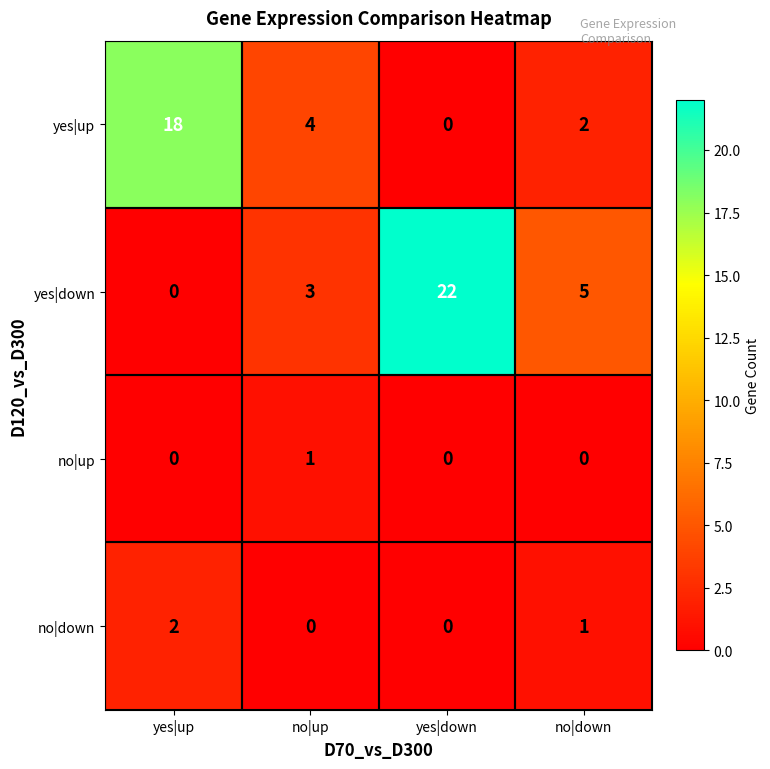

Reading left to right, transcribe all the data shown in this chart.

yes|up: yes|up=18	no|up=4	yes|down=0	no|down=2
yes|down: yes|up=0	no|up=3	yes|down=22	no|down=5
no|up: yes|up=0	no|up=1	yes|down=0	no|down=0
no|down: yes|up=2	no|up=0	yes|down=0	no|down=1